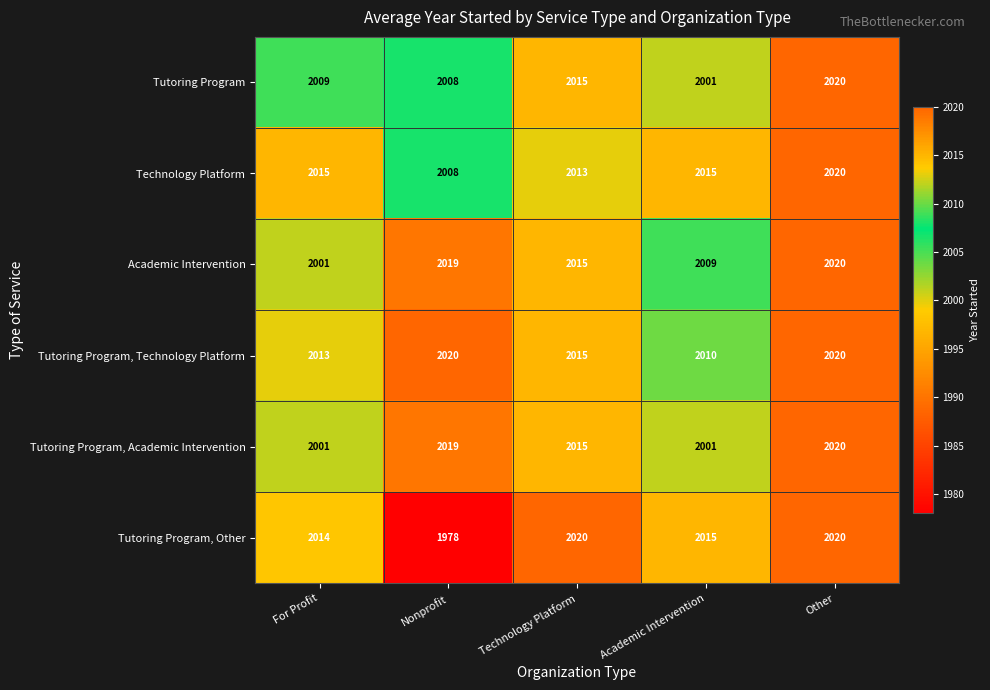

True or false: Tutoring Program, Academic Intervention has a value of 3277 at For Profit.

False